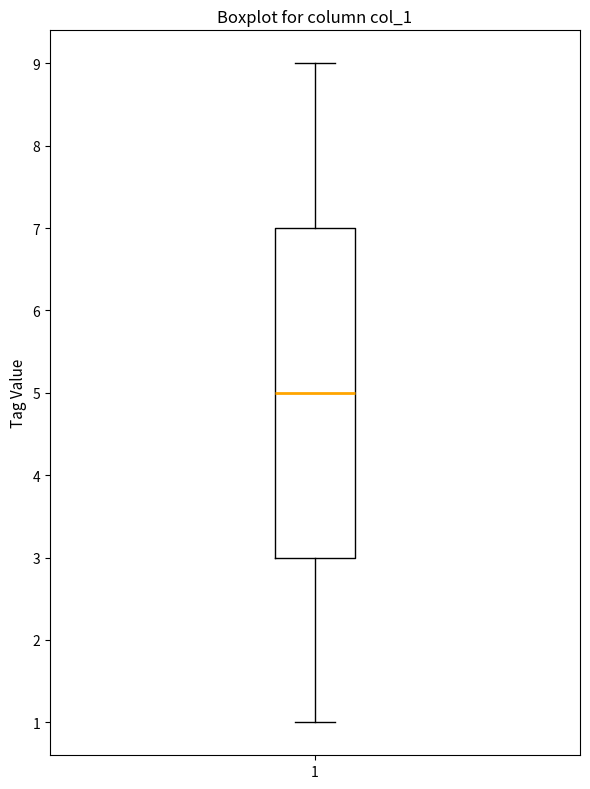

Read this box plot against the y-axis: the position of the median line, the range covered by the box, and the ends of both whiskers. The values are not printed on the chart, so give them approximately, as read against the axis.

median 5, box 3 to 7, whiskers 1 to 9